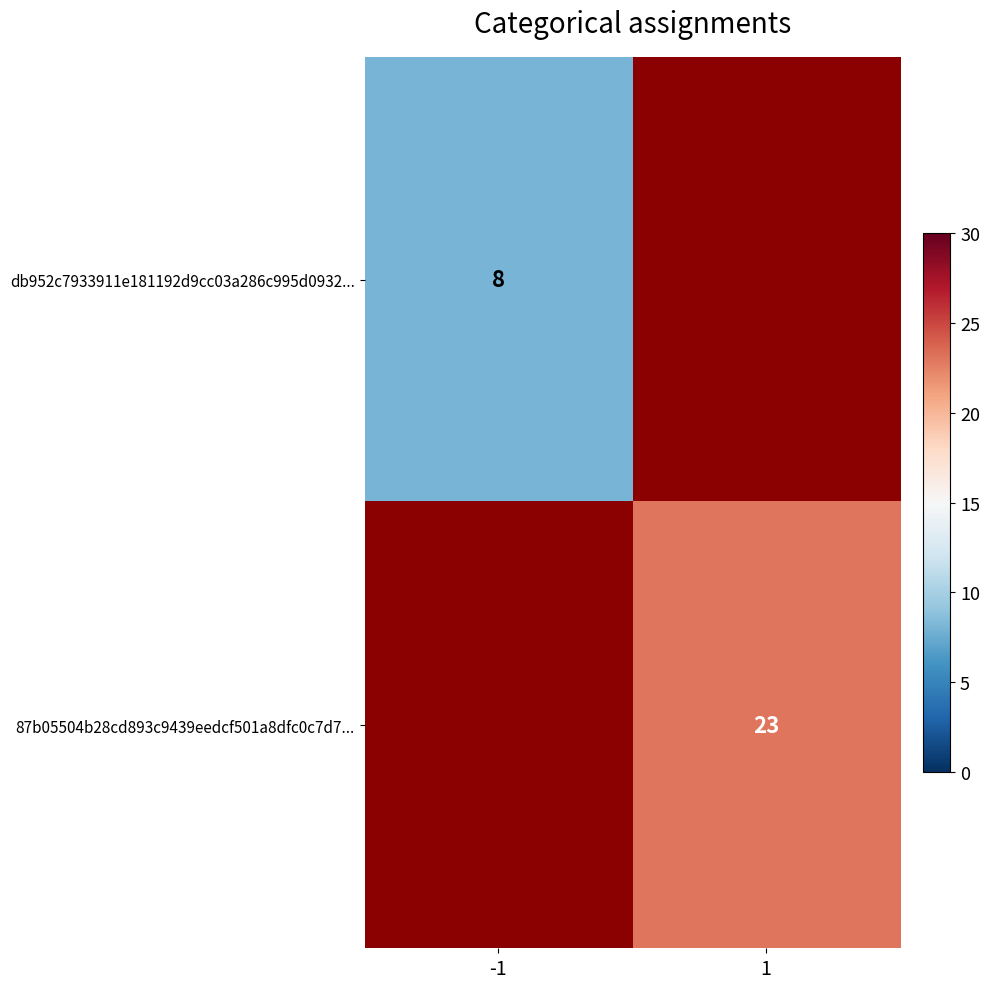

The value of db952c7933911e181192d9cc03a286c995d0932... at -1 is 8. True or false?

True